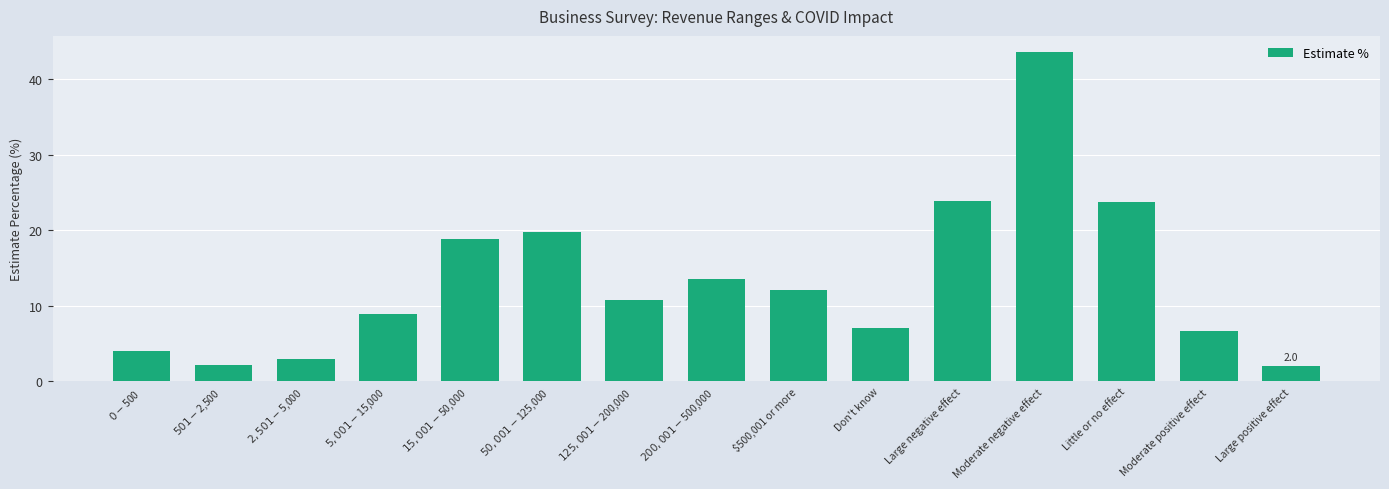

The chart shows a value of 6.7 at Moderate positive effect. True or false?

True